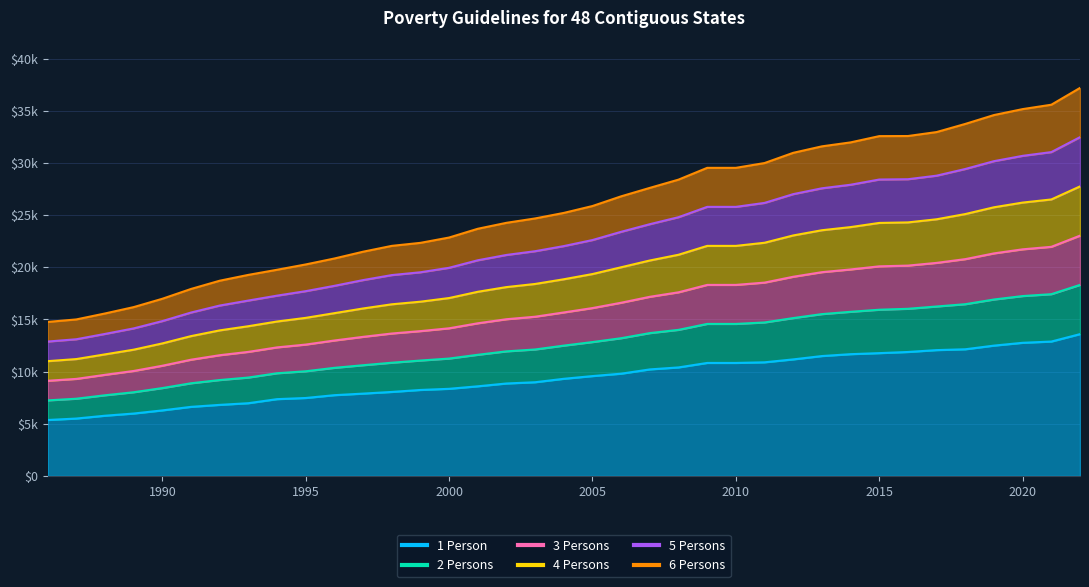

What is the sum of the 3 Persons values at 2016 and 2005?

36250